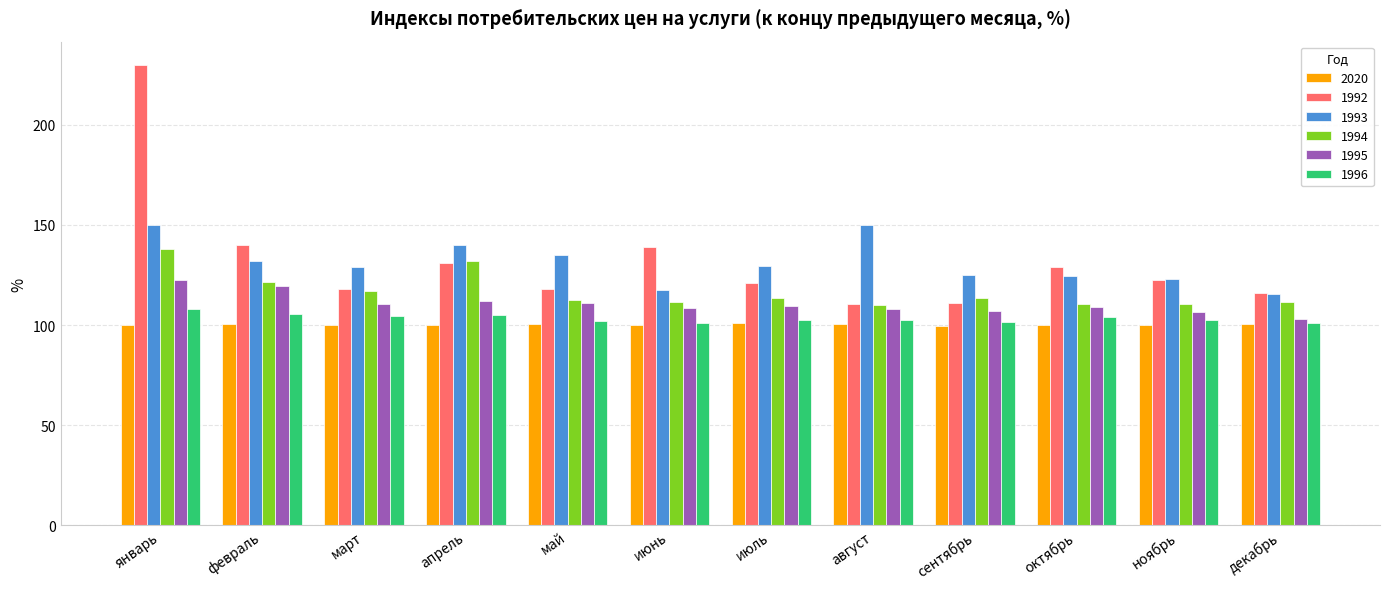

What is the maximum value shown in the chart?

230.0